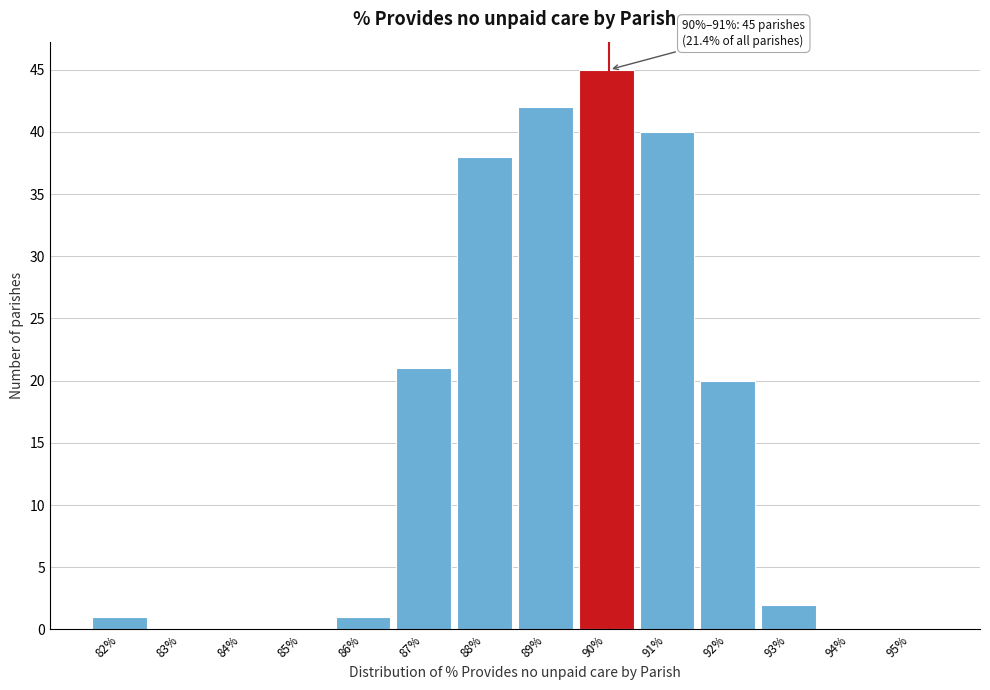

Reading left to right, what are all the values shown in this chart?

82%=1	83%=0	84%=0	85%=0	86%=1	87%=21	88%=38	89%=42	90%=45	91%=40	92%=20	93%=2	94%=0	95%=0